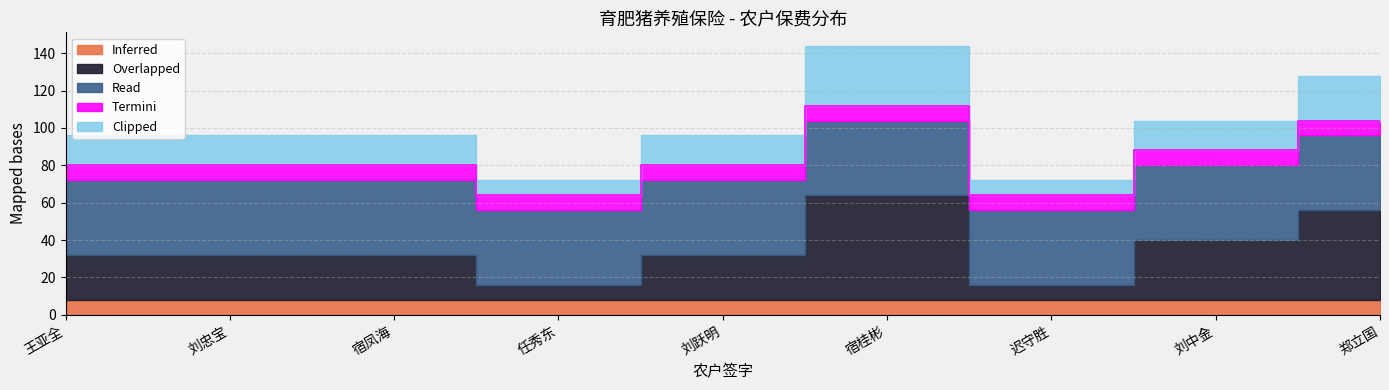

What is the minimum value shown in the chart?

8